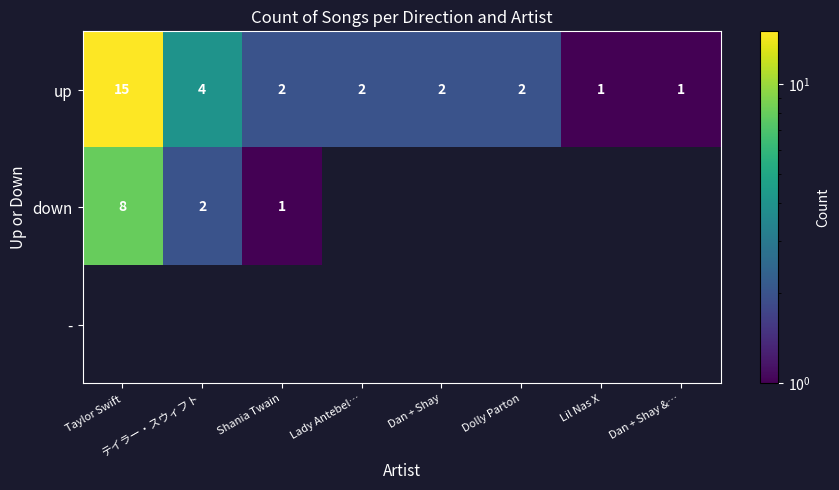

The up series shows 3 at Dolly Parton. True or false?

False